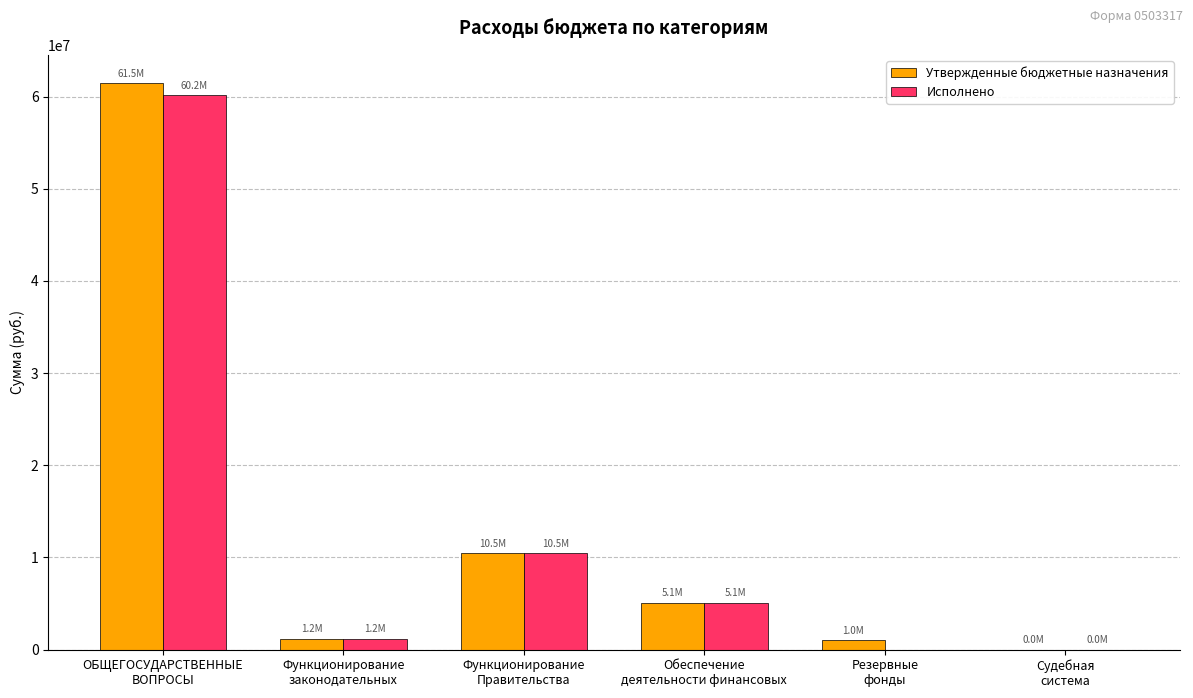

Where is Исполнено nearest to the value 30079985?

Функционирование
Правительства